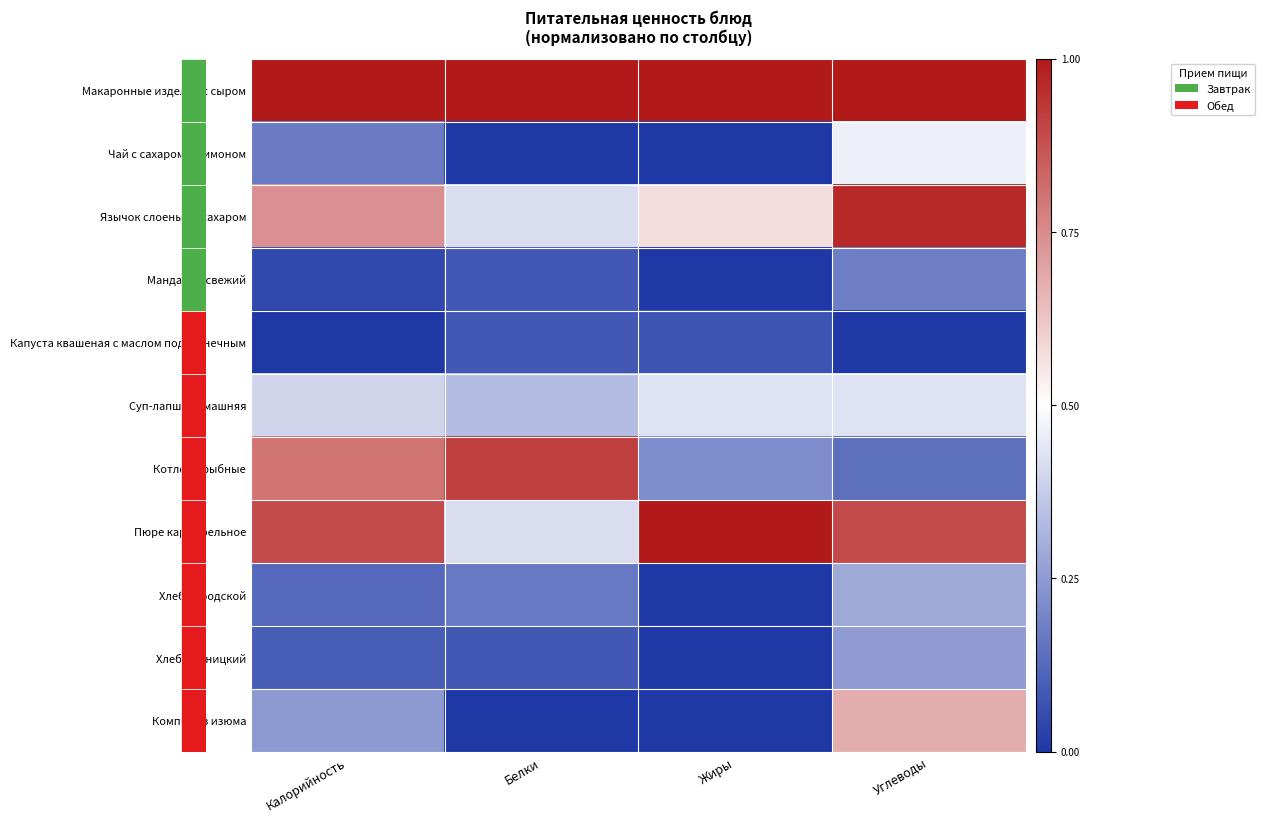

Which series has the largest total across all categories?

Макаронные изделия с сыром